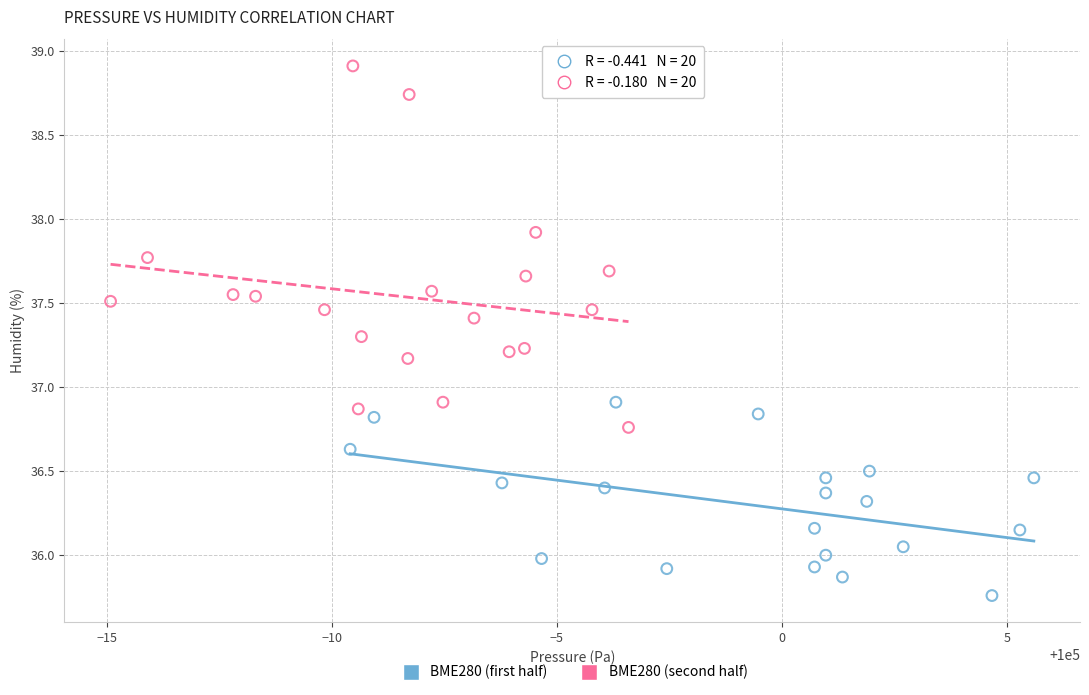

Which series contains the lowest Y value?

BME280 (first half)